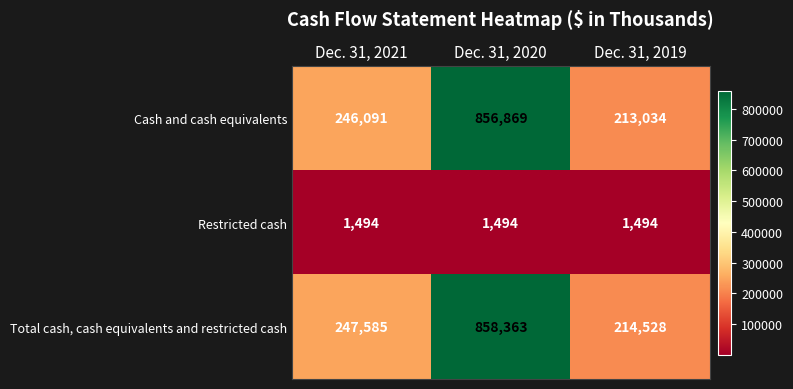

At Dec. 31, 2019, list the series in order from largest to smallest.

Total cash, cash equivalents and restricted cash, Cash and cash equivalents, Restricted cash